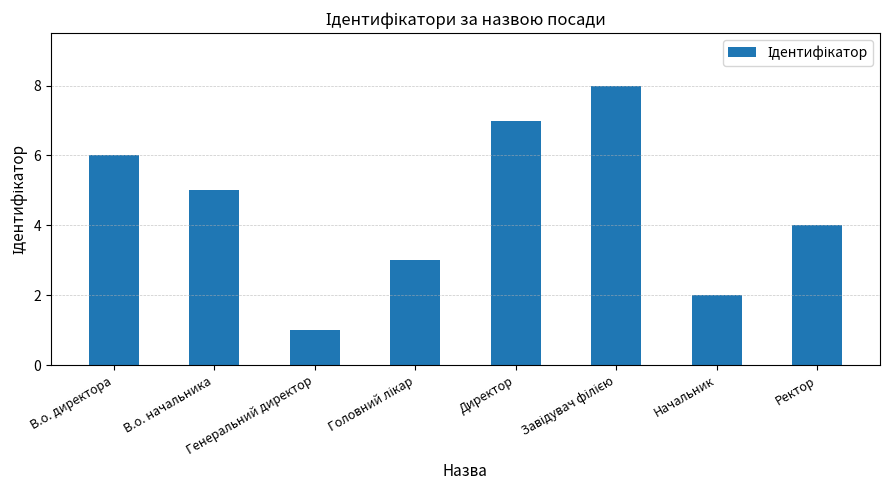

Read the value at Ректор.

4